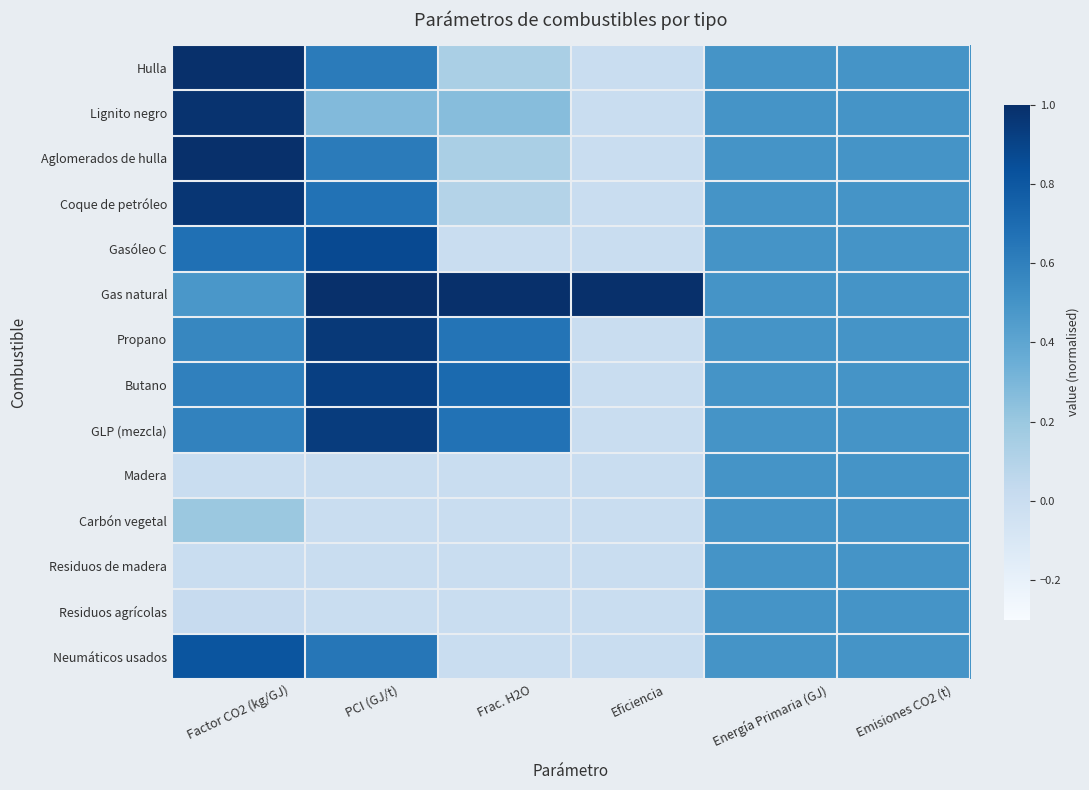

What is the total value across all series at Eficiencia?

1.0